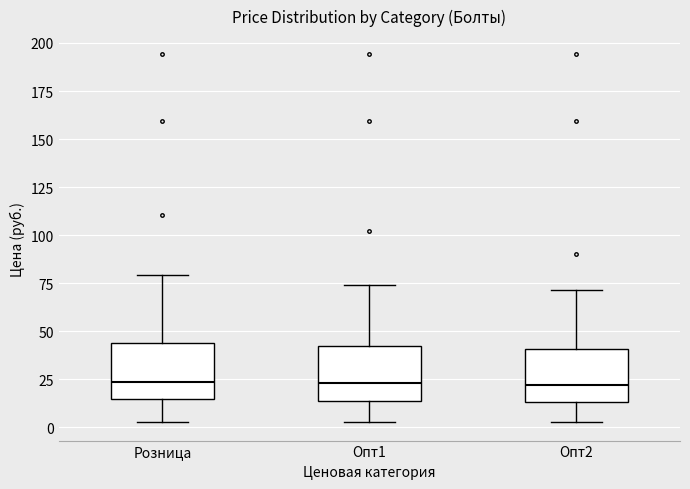

Reading left to right, transcribe this box plot: for each box, give where its median line is, the range the box spans, and where its two whiskers end, as read against the y-axis. The values are not printed on the chart, so give them approximately, as read against the axis.

Розница: median 25, box 15 to 45, whiskers 5 to 80
Опт1: median 25, box 15 to 40, whiskers 5 to 75
Опт2: median 20, box 15 to 40, whiskers 5 to 70